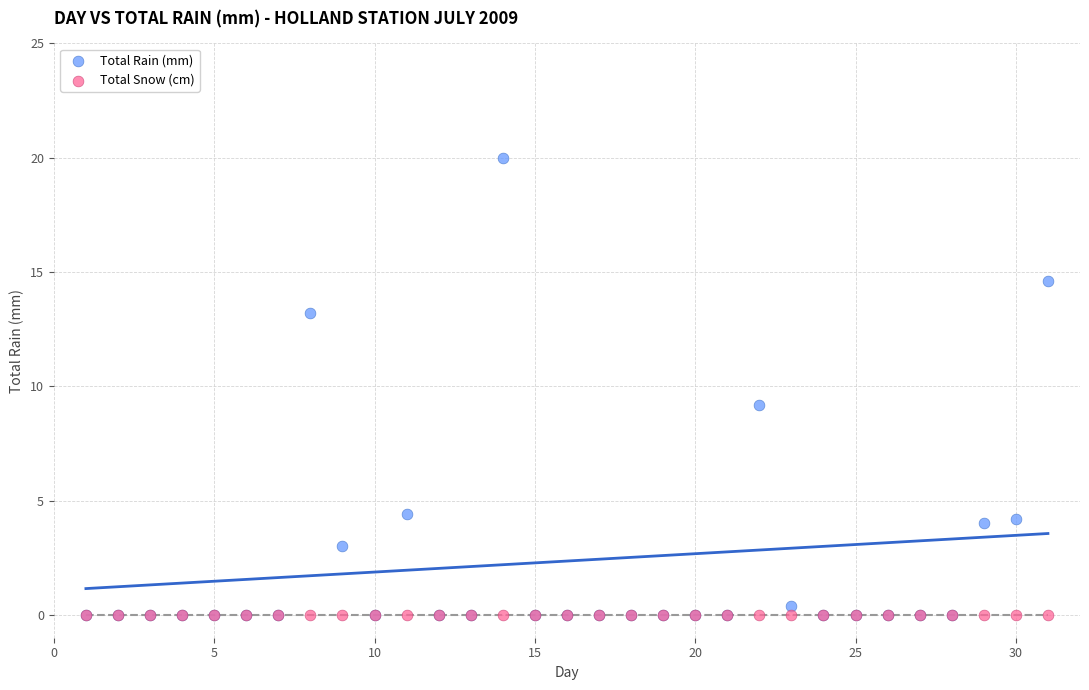

Across all series, what Y value is closest to 10?

9.2